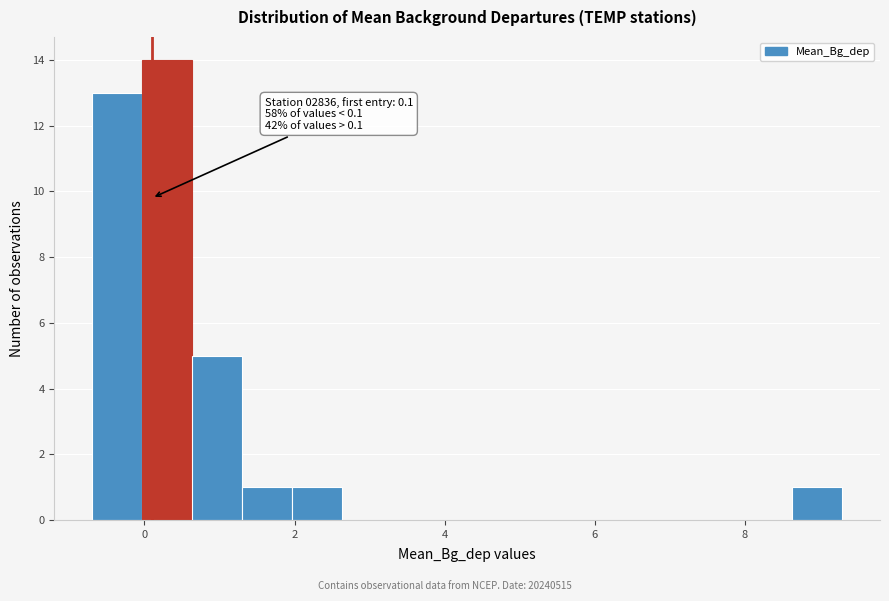

Read against the x-axis, roughly where is the centre of the tallest bar?

0.4